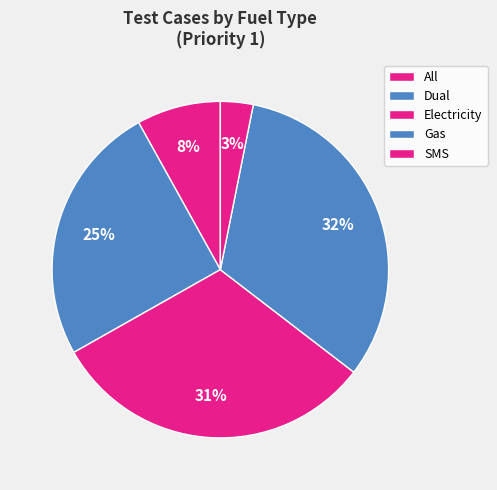

Between Gas and Electricity, which is larger?

Gas